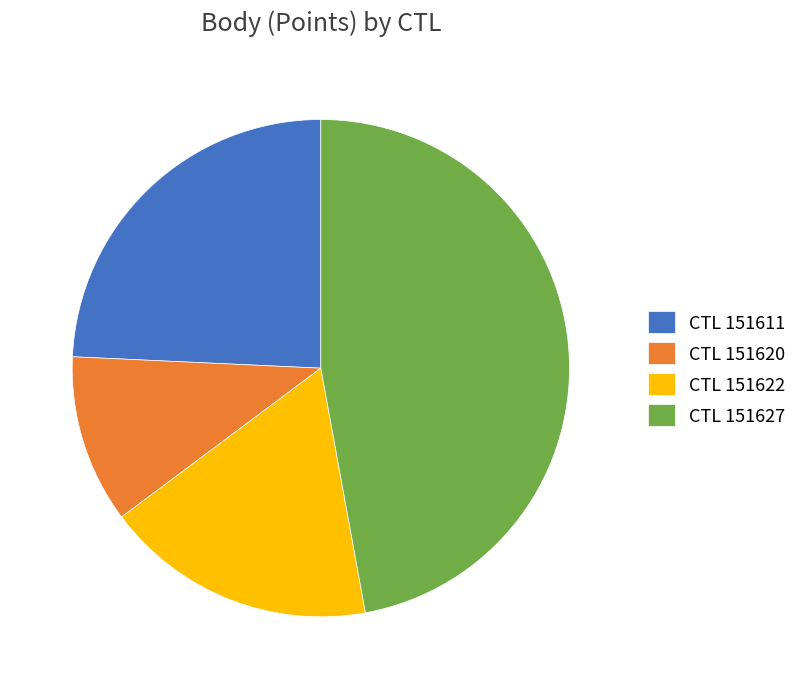

Is it true that CTL 151622 is 18% of the pie?

True